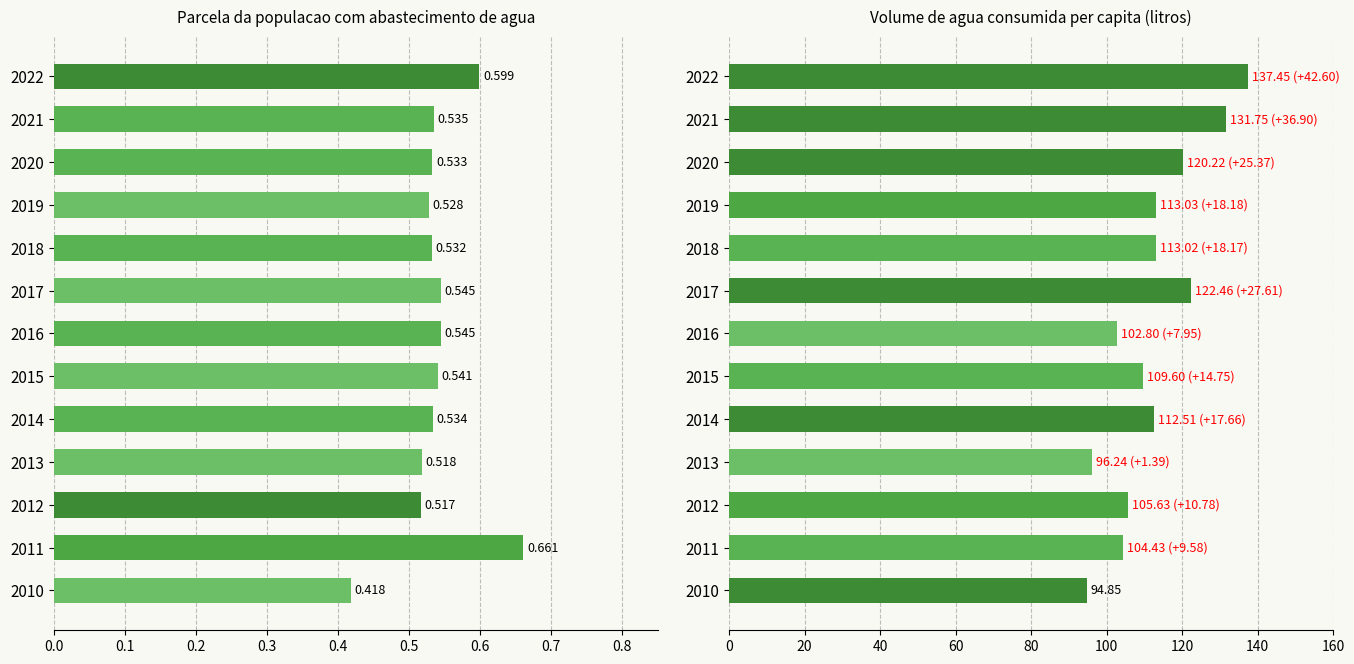

Reading right to left, what are all the values shown in this chart?

Parcela da populacao com abastecimento de agua: 0.6	0.5	0.5	0.5	0.5	0.5	0.5	0.5	0.5	0.5	0.5	0.7	0.4
Volume de agua consumida per capita (litros): 137.4	131.8	120.2	113.0	113.0	122.5	102.8	109.6	112.5	96.2	105.6	104.4	94.8